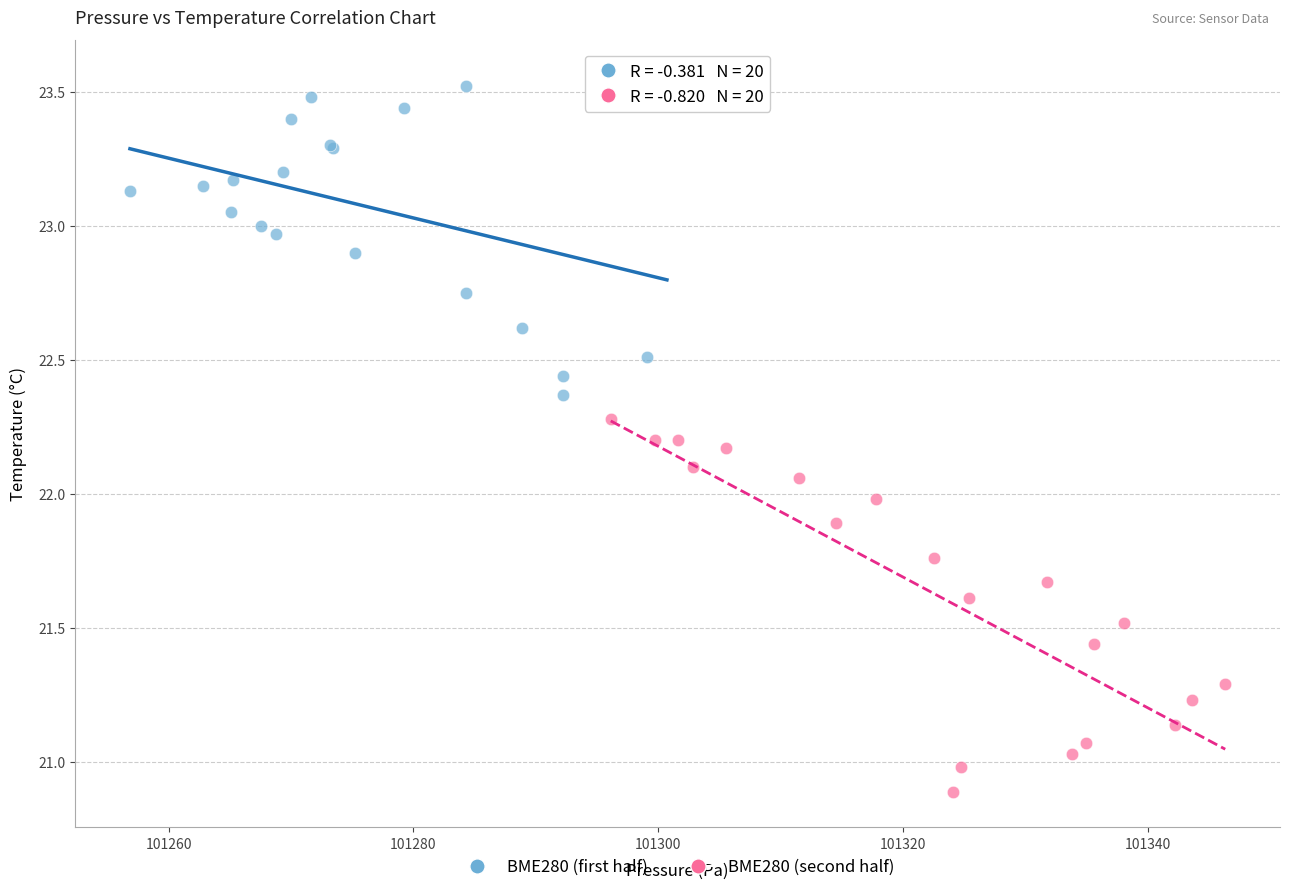

What are all the series names shown in the legend?

BME280 (first half), BME280 (second half)